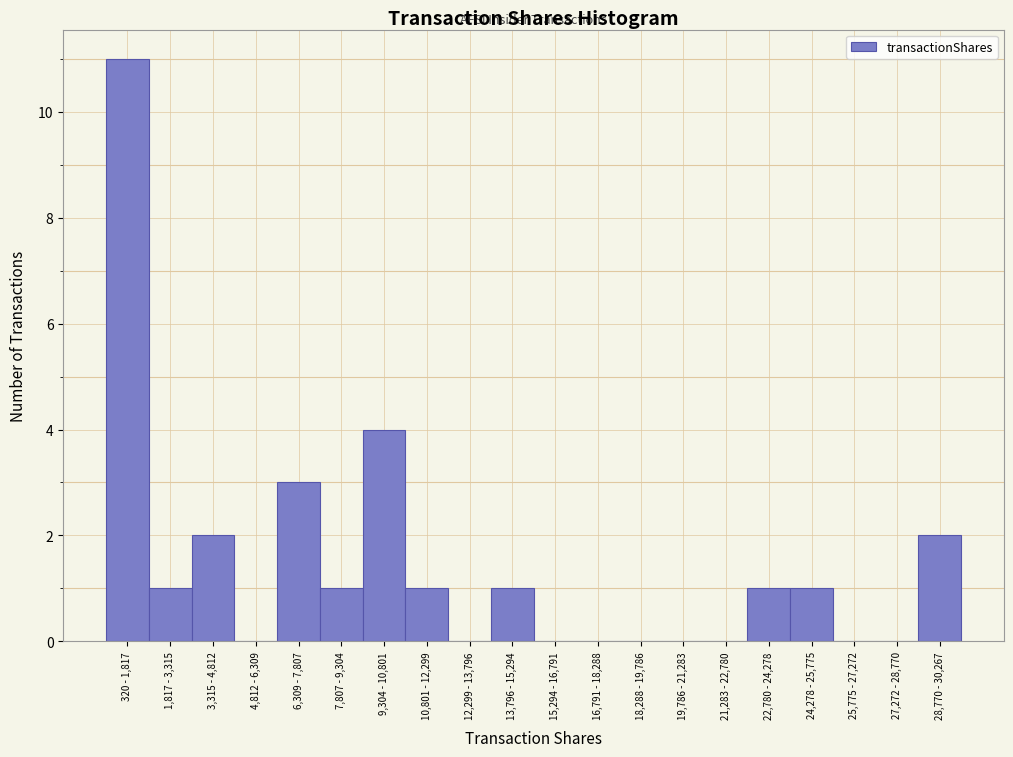

Reading left to right, list all the values displayed in this chart.

320 - 1,817=11	1,817 - 3,315=1	3,315 - 4,812=2	4,812 - 6,309=0	6,309 - 7,807=3	7,807 - 9,304=1	9,304 - 10,801=4	10,801 - 12,299=1	12,299 - 13,796=0	13,796 - 15,294=1	15,294 - 16,791=0	16,791 - 18,288=0	18,288 - 19,786=0	19,786 - 21,283=0	21,283 - 22,780=0	22,780 - 24,278=1	24,278 - 25,775=1	25,775 - 27,272=0	27,272 - 28,770=0	28,770 - 30,267=2